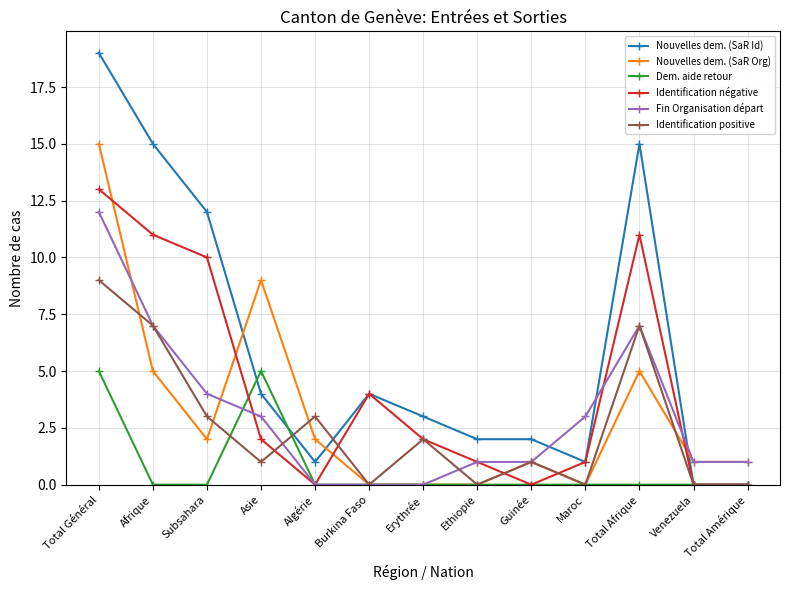

What is the label of the 11th point from the left?

Total Afrique